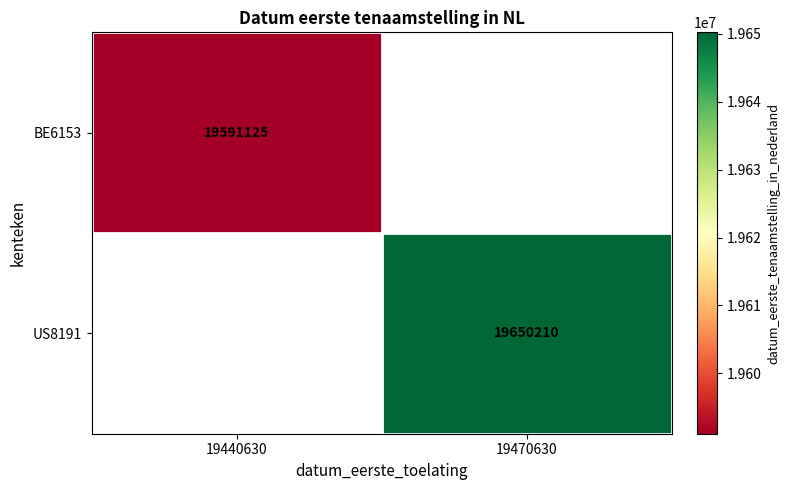

Which category has the highest value across all series?

19470630